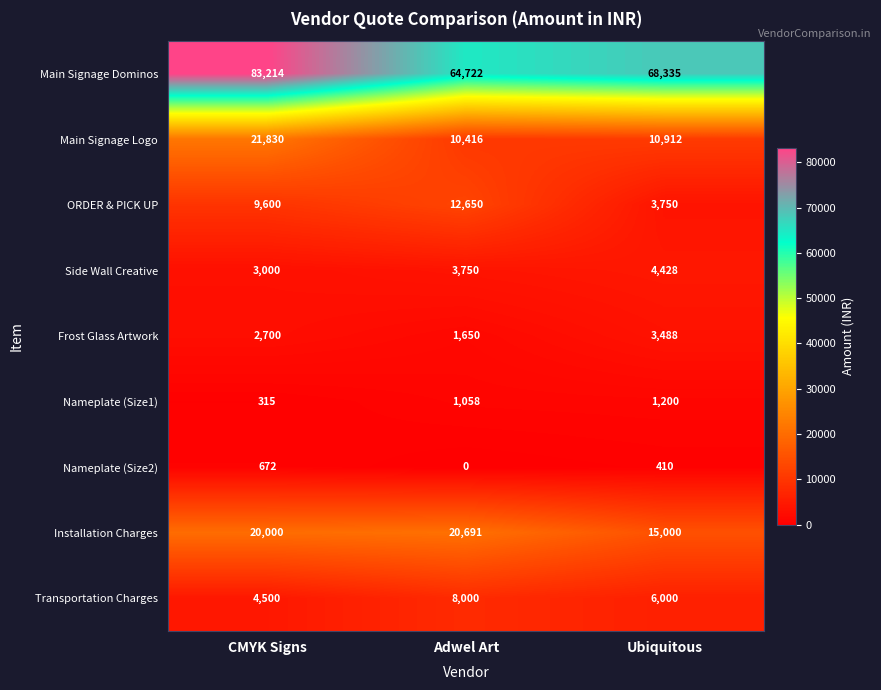

The Main Signage Logo series shows 37737 at CMYK Signs. True or false?

False